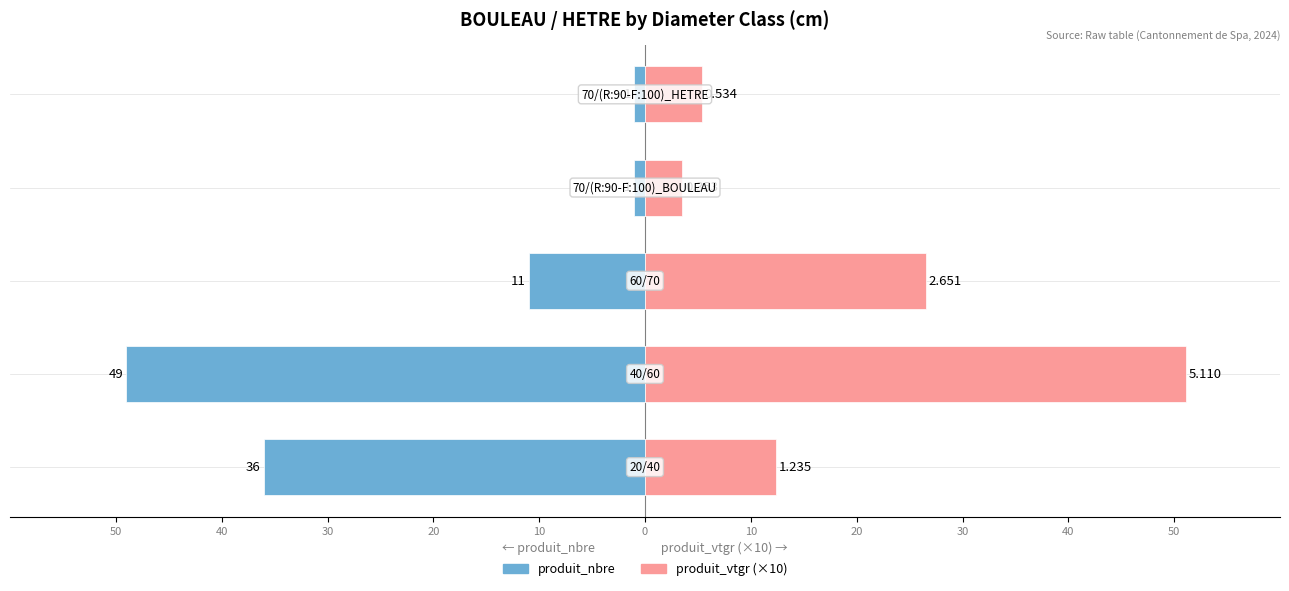

Which category has the highest value in the produit_vtgr (×10) series?

40